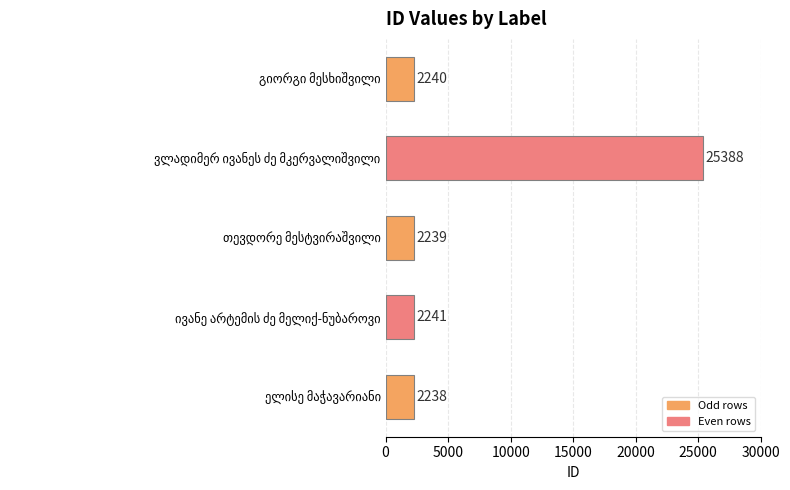

What is the sum of all values?

34346